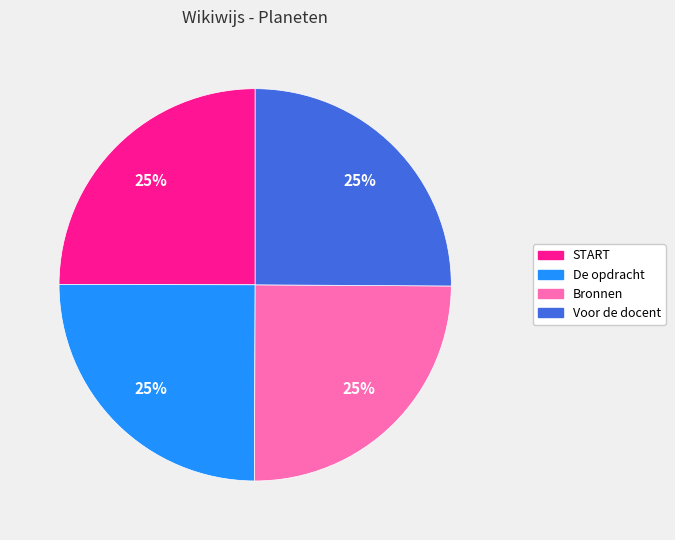

Is it true that De opdracht is 25% of the pie?

True